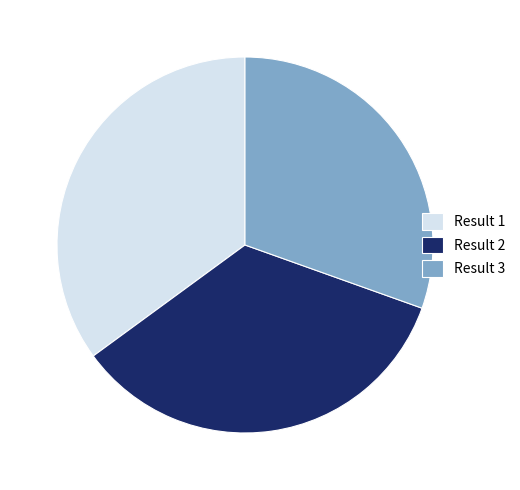

Is there any slice that represents more than half of the pie?

No